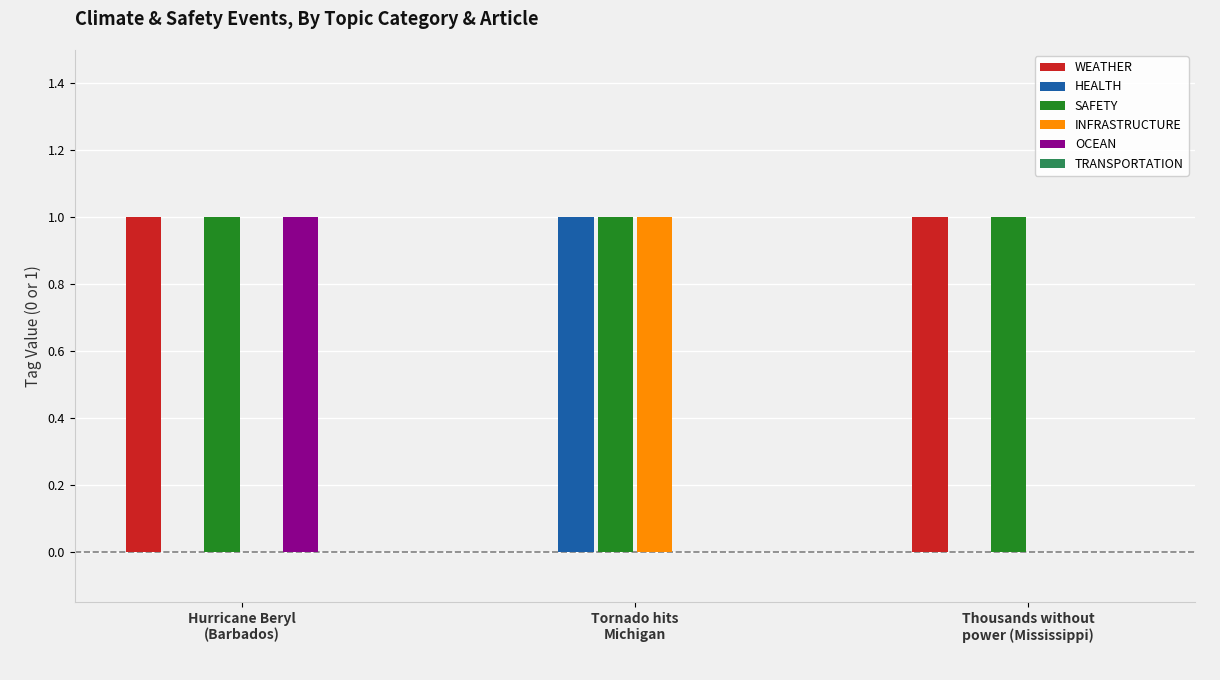

Which series has the largest total across all categories?

SAFETY